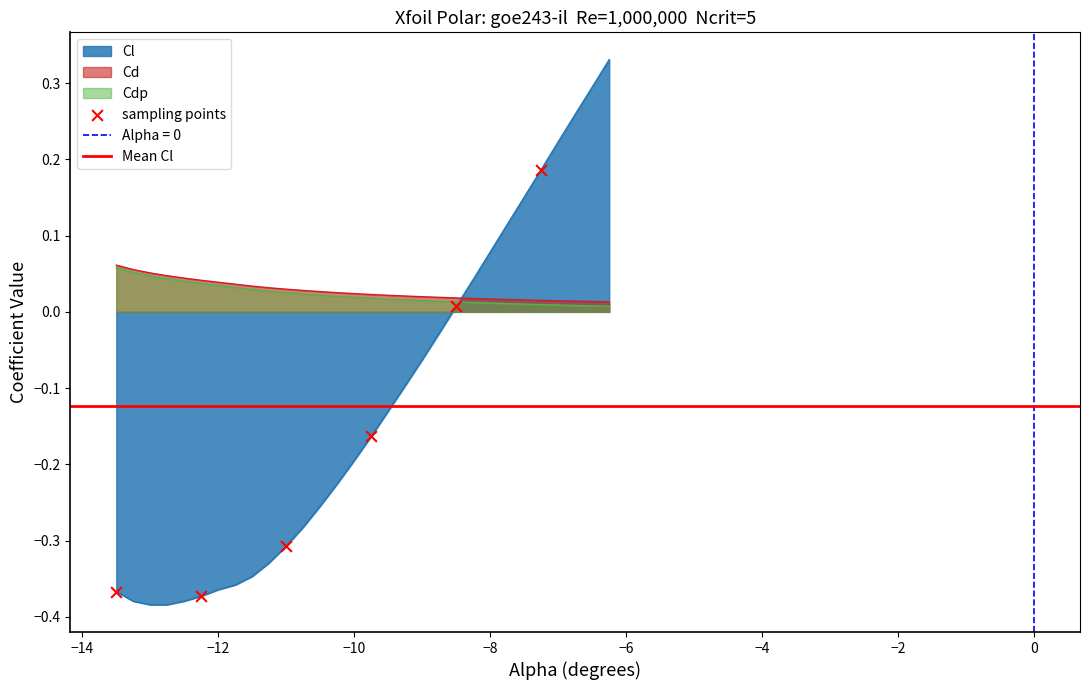

Which series contains the lowest Y value?

Cl